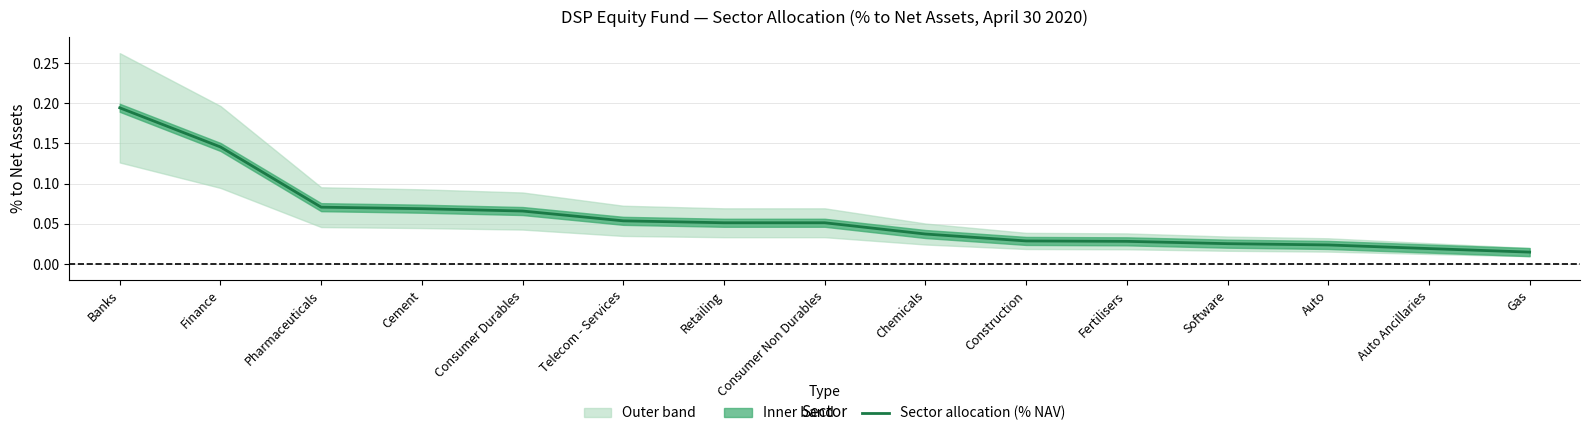

What is the greatest value displayed?

0.2